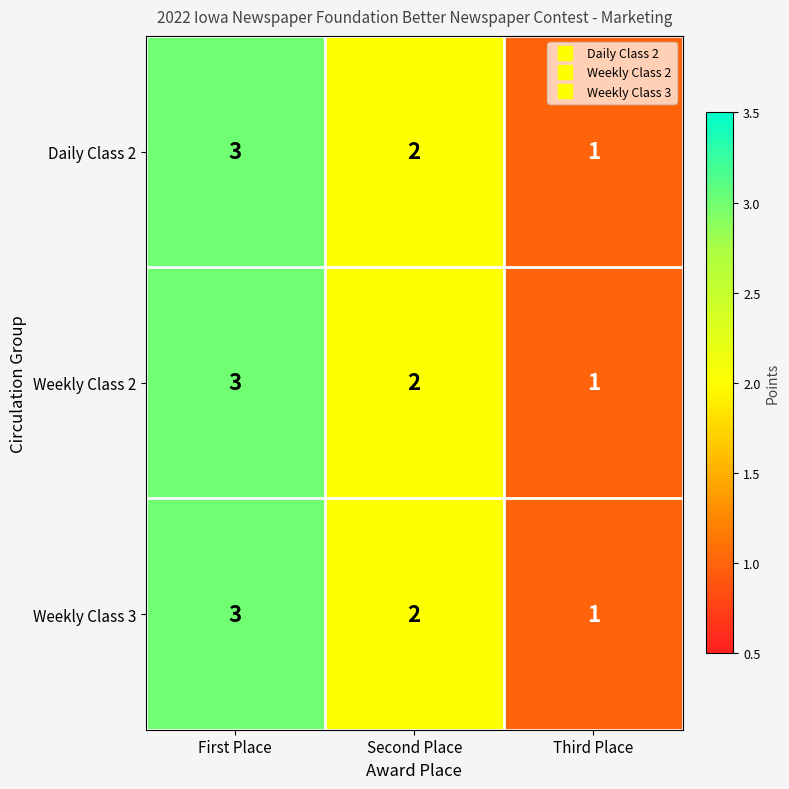

What is the minimum value shown in the chart?

1